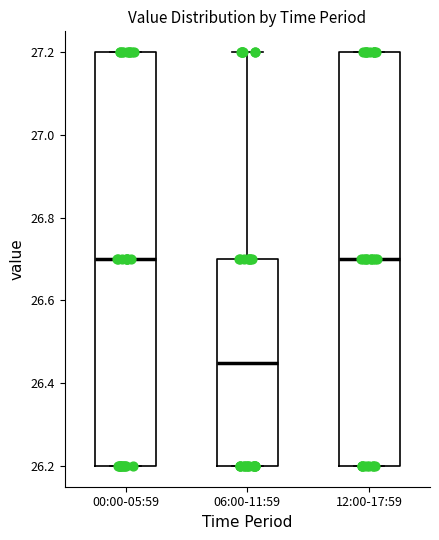

Which box's median line is the lowest?

06:00-11:59